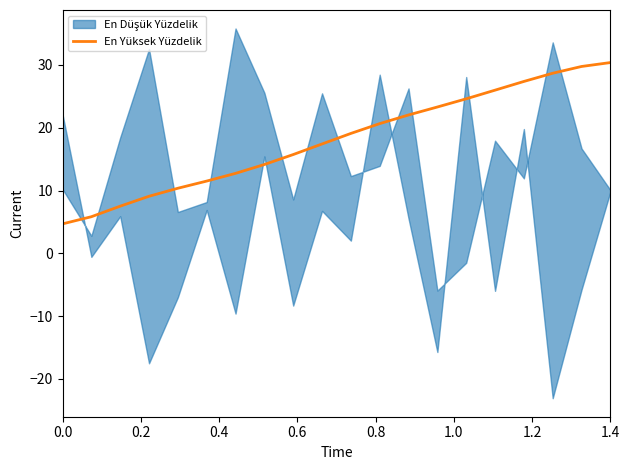

What is the minimum value for En Yüksek Yüzdelik?

4.7